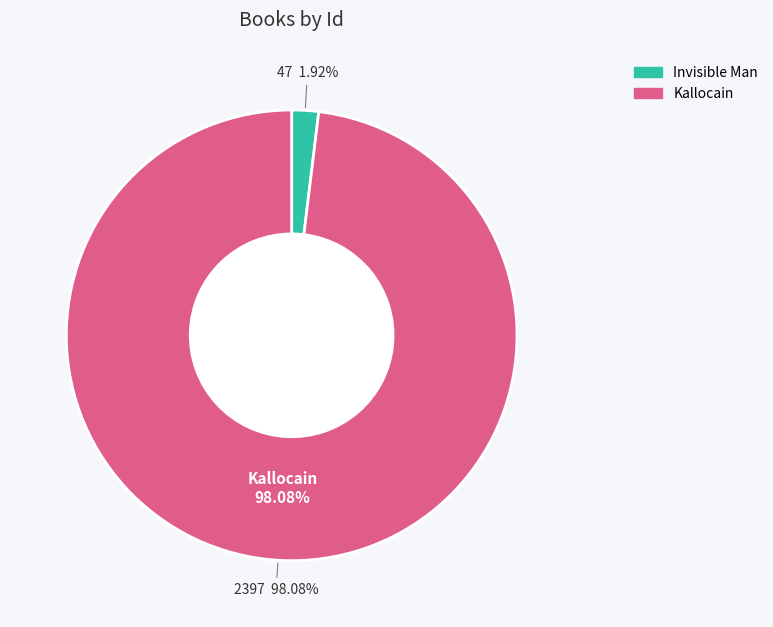

To the nearest percent, what percentage of the pie is Kallocain?

98%